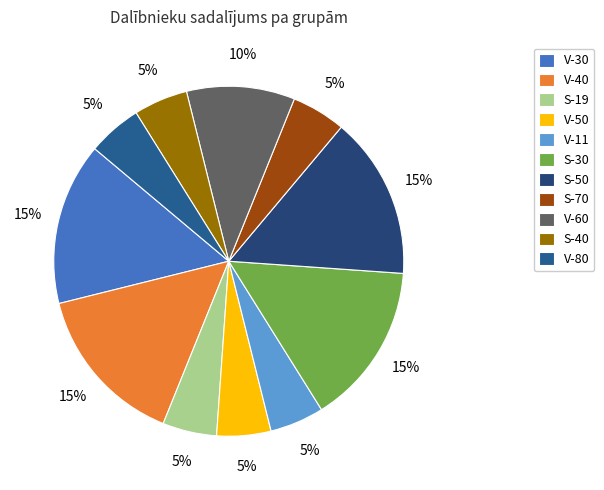

How many slices are in this pie chart?

11